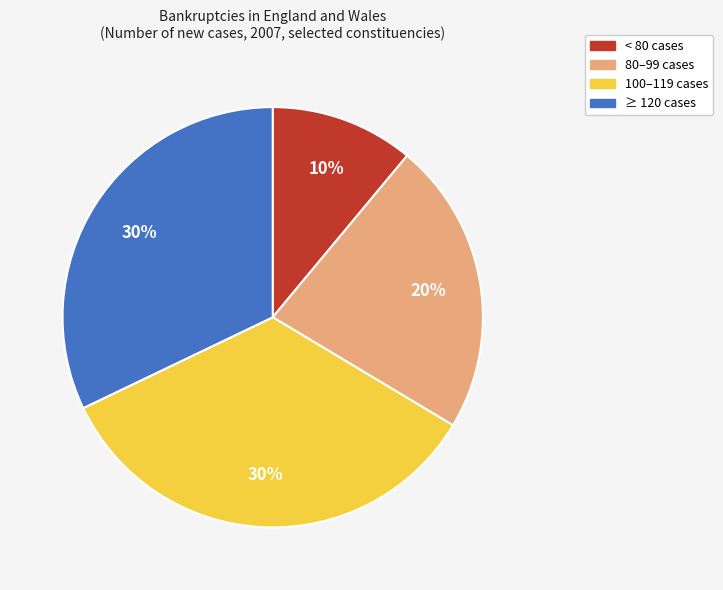

Is there any slice that represents more than half of the pie?

No